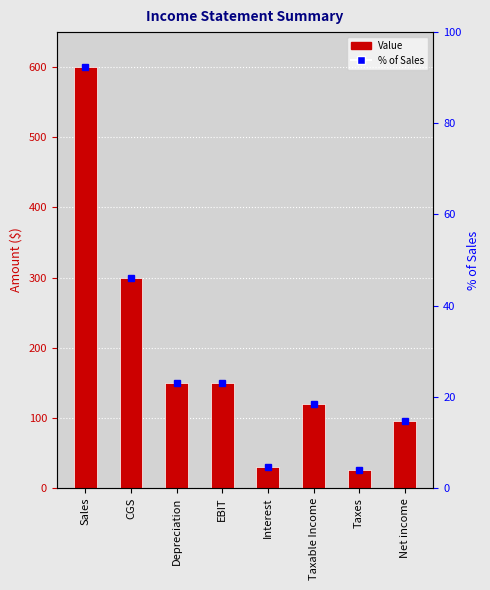

At which label does the data first exceed 150?

Sales